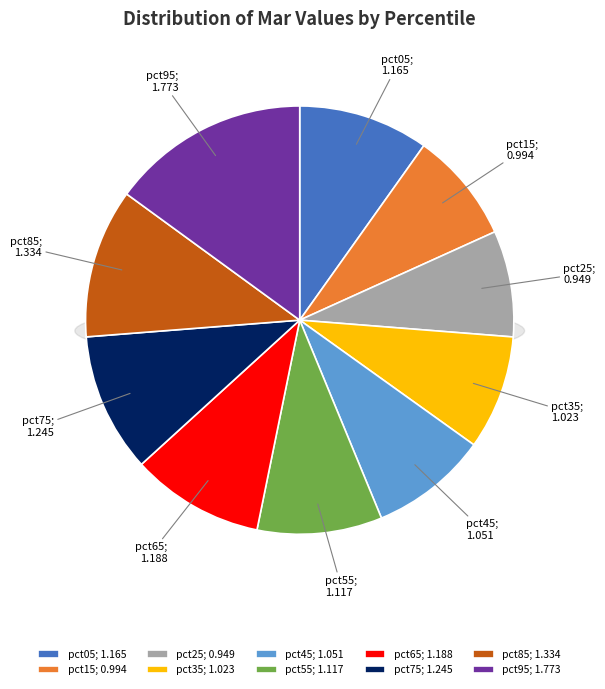

True or false: pct55 accounts for 1% of the total.

False